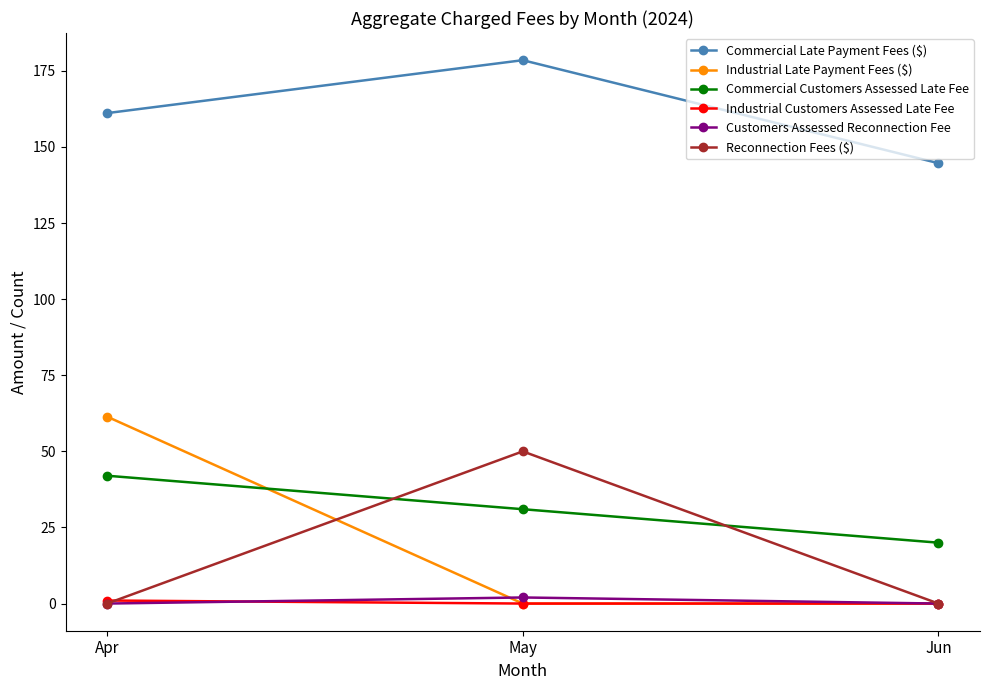

Which category has the highest value across all series?

May